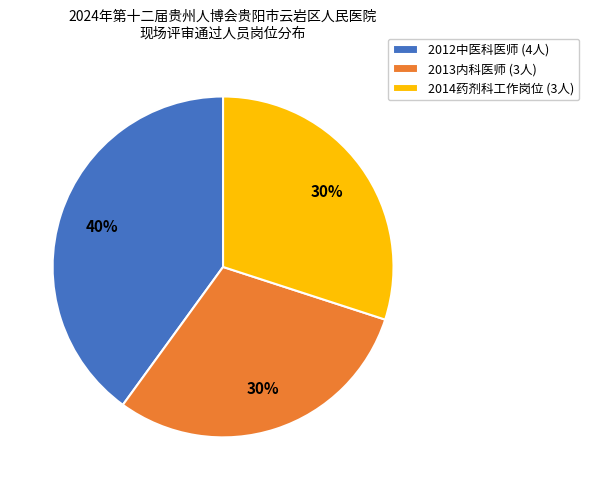

True or false: 2013内科医师 accounts for 41% of the total.

False